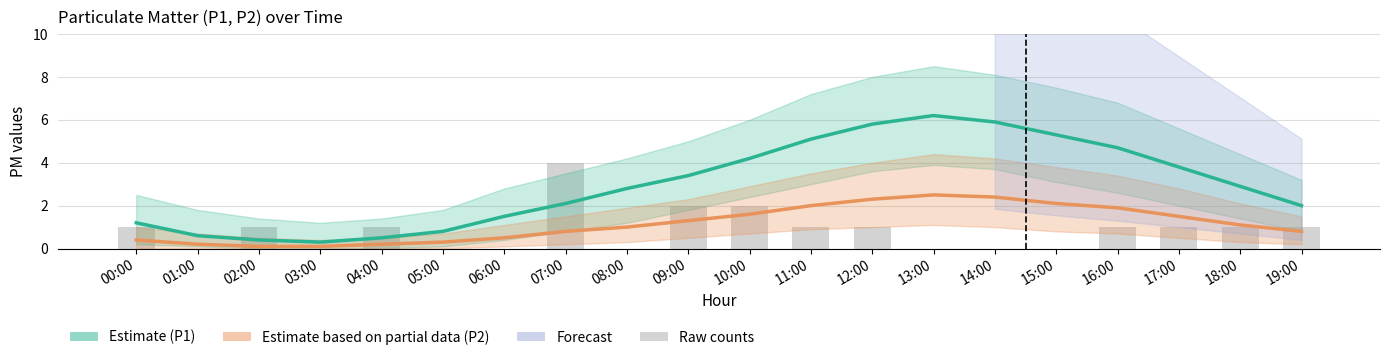

Which series has the largest total across all categories?

P1 (Estimate)